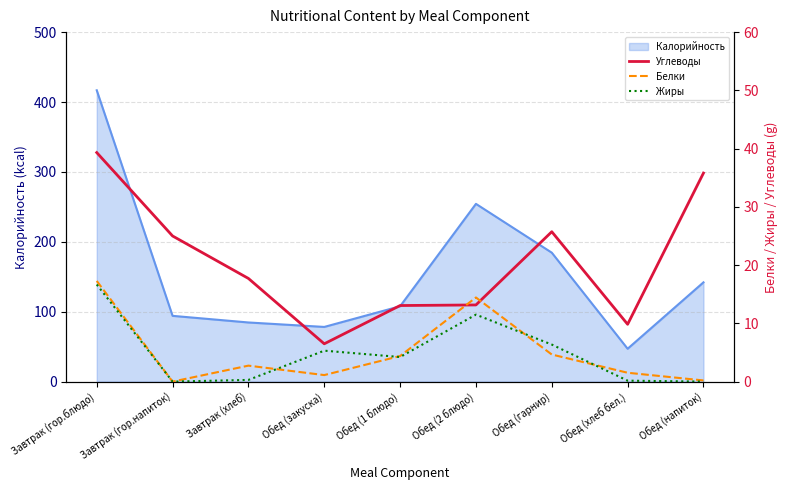

After their last crossing, which series has the higher values: Белки or Углеводы?

Углеводы